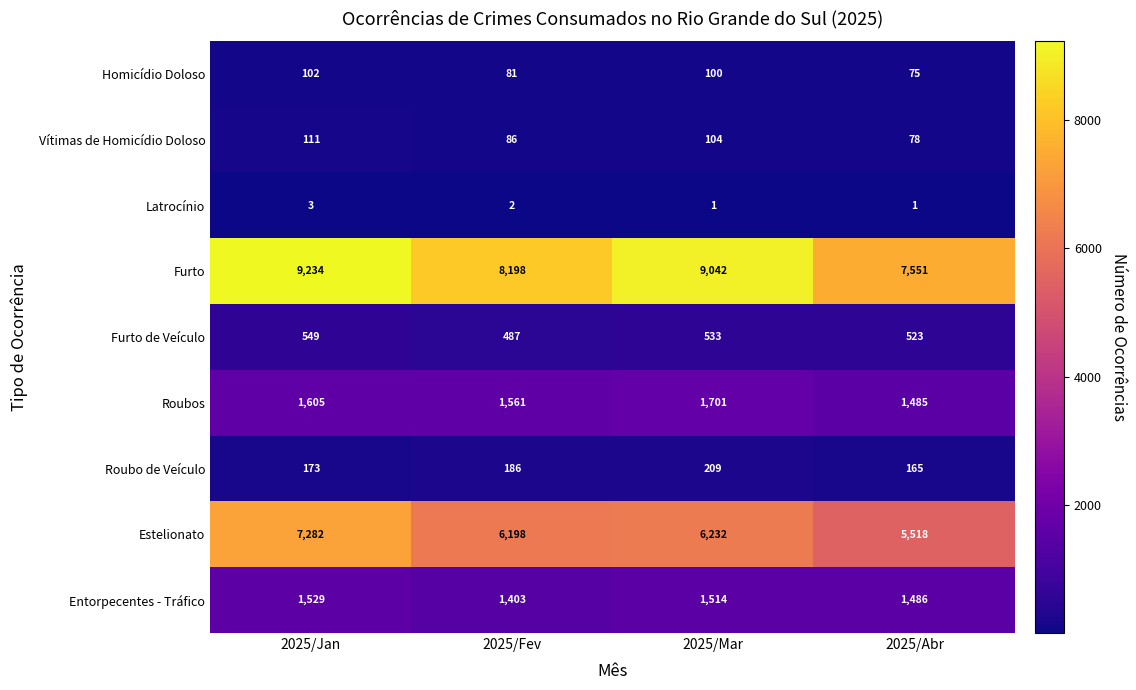

How many data points does each series have?

4